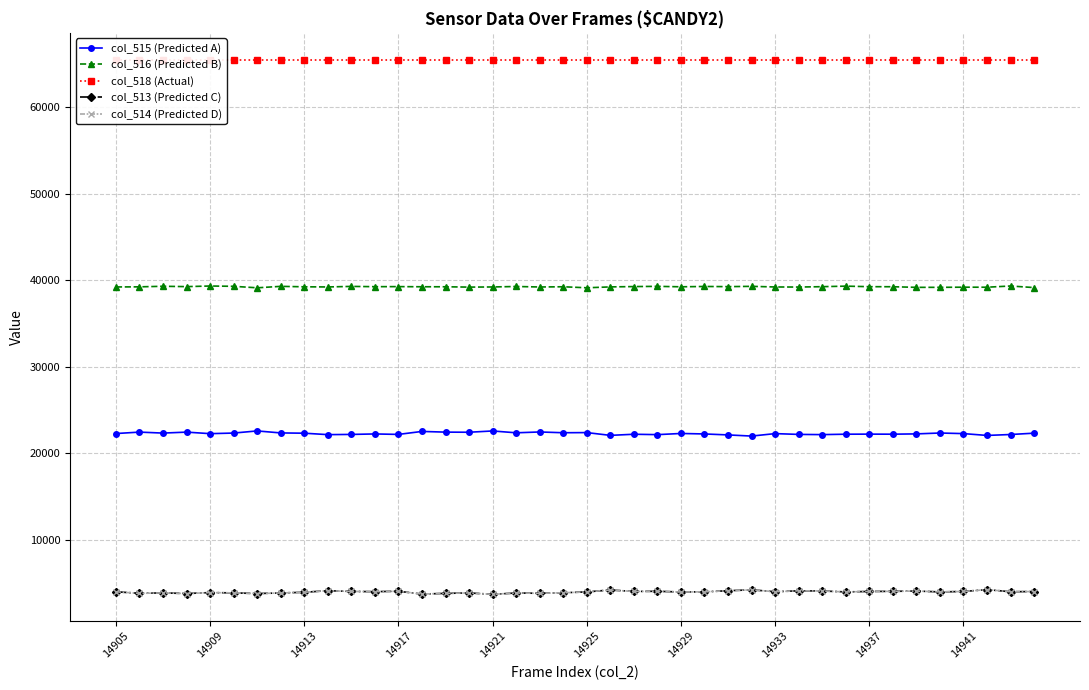

What is the maximum value for col_513 (Predicted C)?

4246